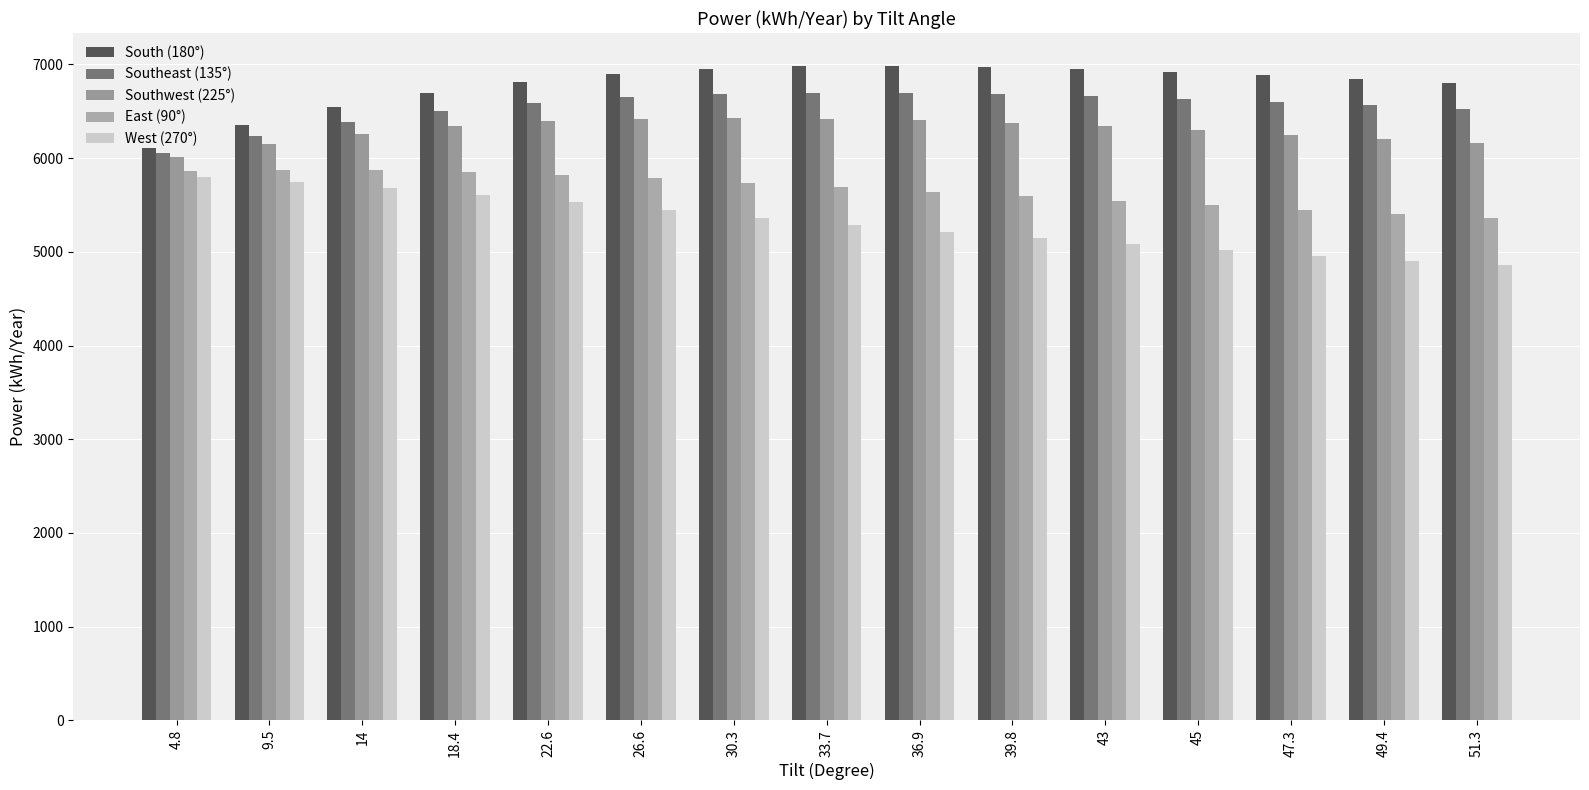

Is the value of Southwest (225°) at 49.4 greater than the value of Southeast (135°) at 14?

No